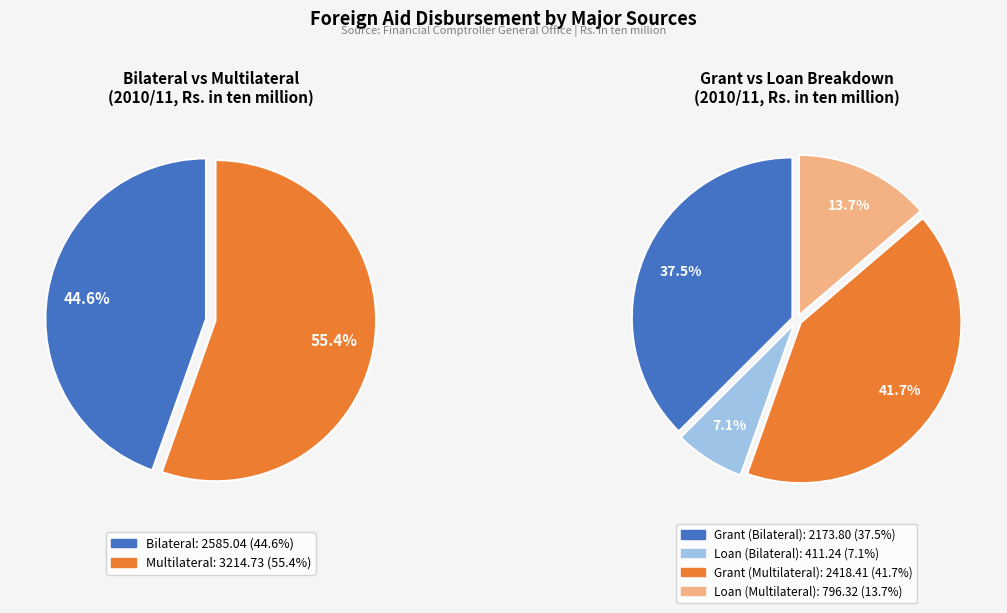

Combined, do Multilateral and Bilateral account for over 50%?

Yes